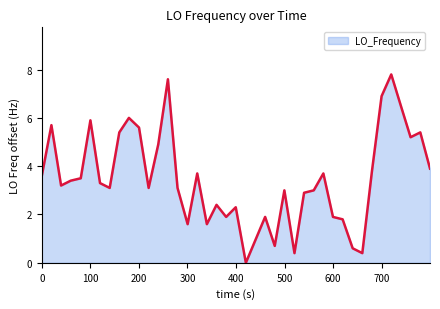

What is the difference between the maximum and minimum values?

7.8